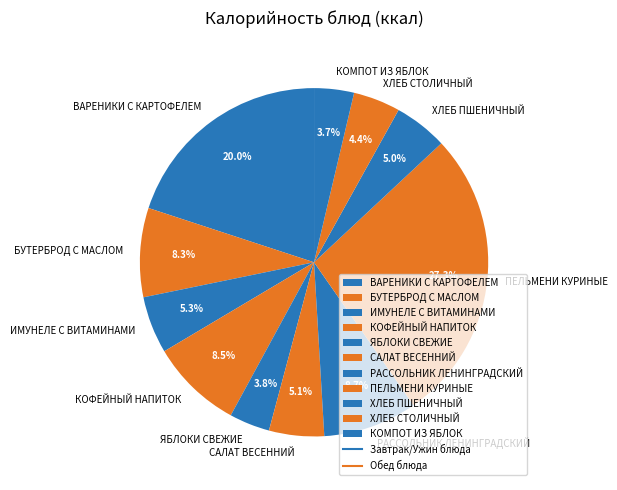

How many segments does this pie chart have?

11